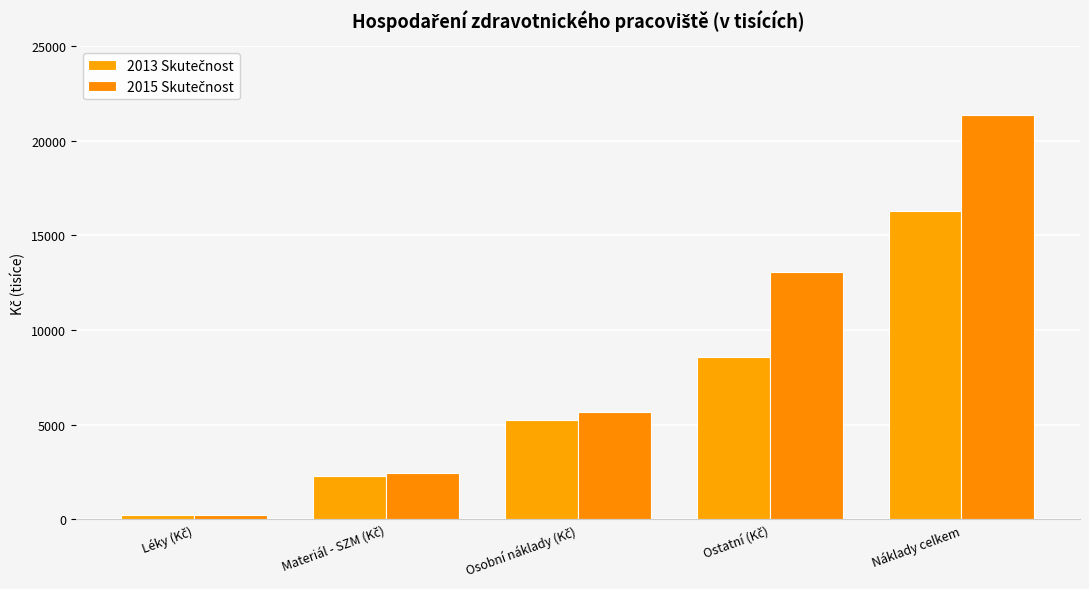

Which has a higher value, Ostatní (Kč) or Materiál - SZM (Kč)?

Ostatní (Kč)